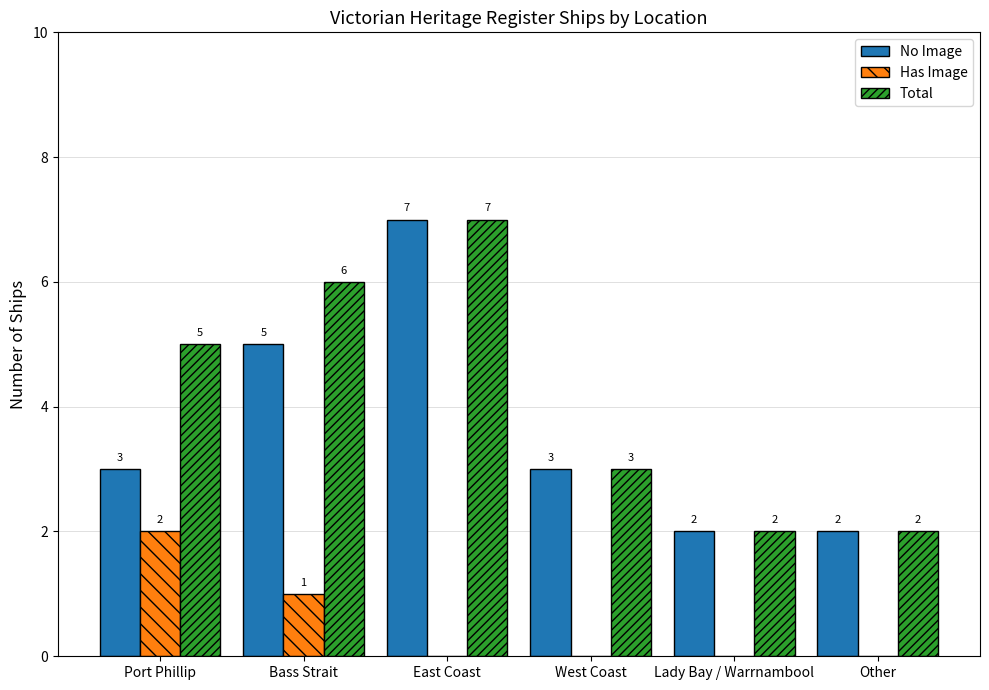

What is the average value of the Total series?

4